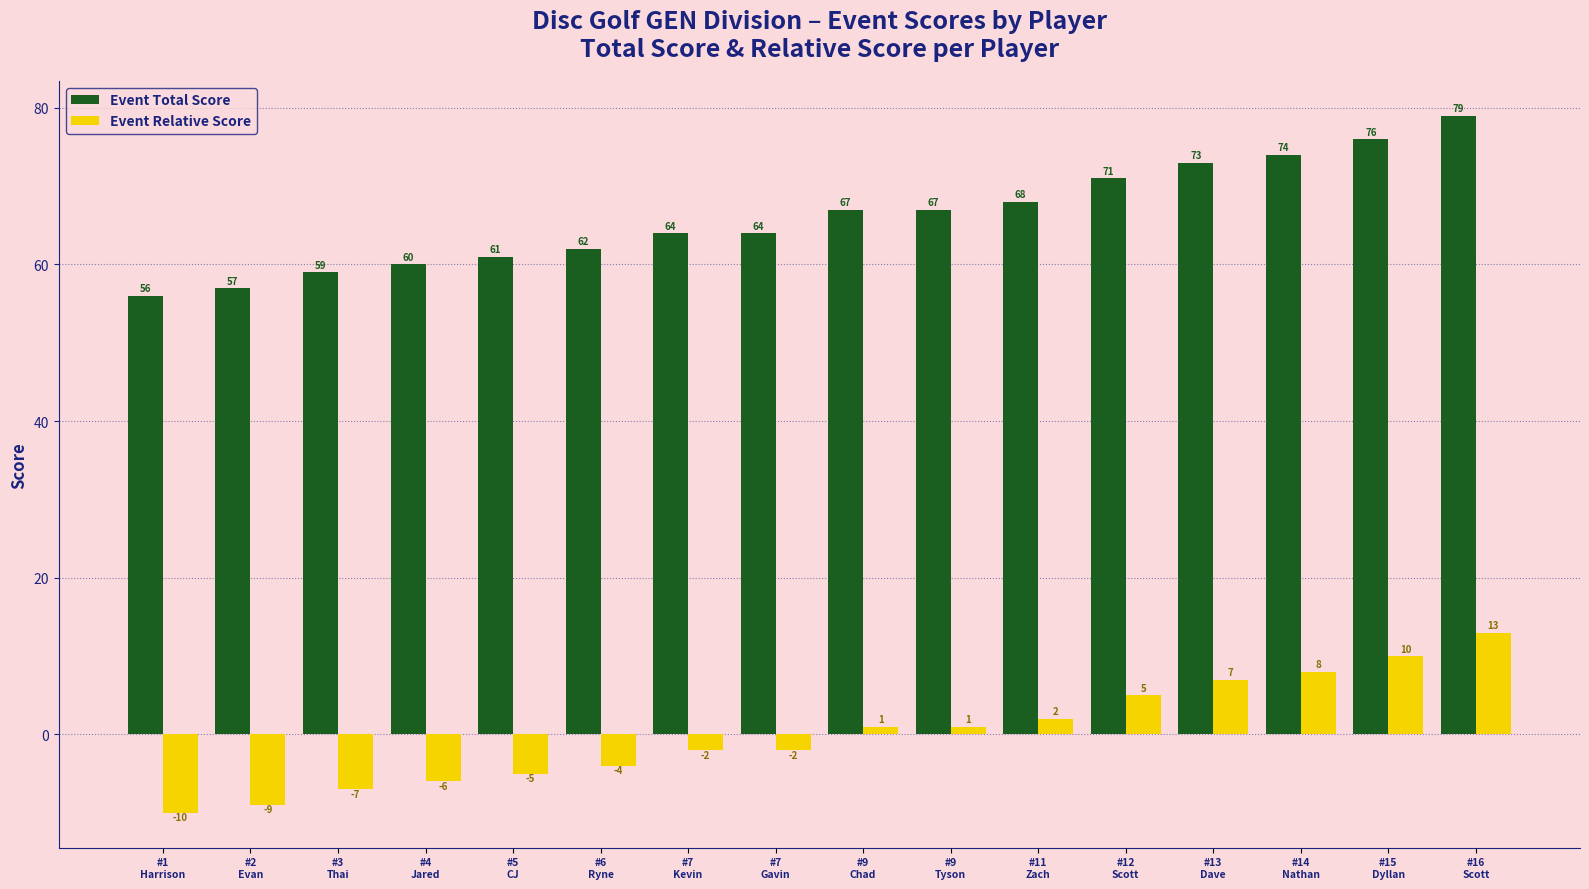

How many bars are there in each group?

2